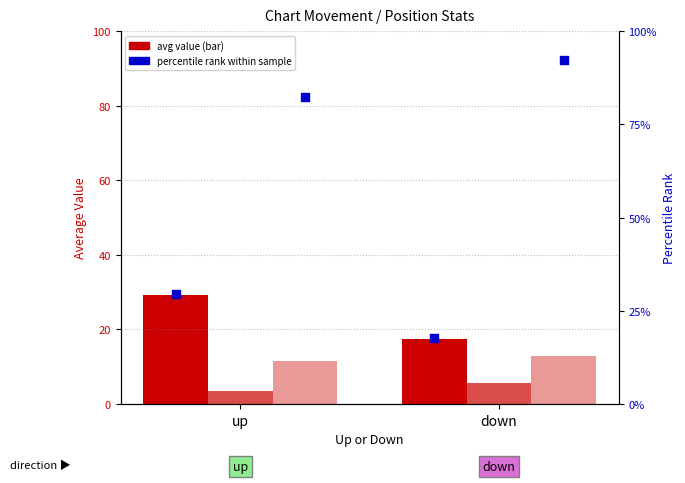

At which category is the sum across all series the highest?

up